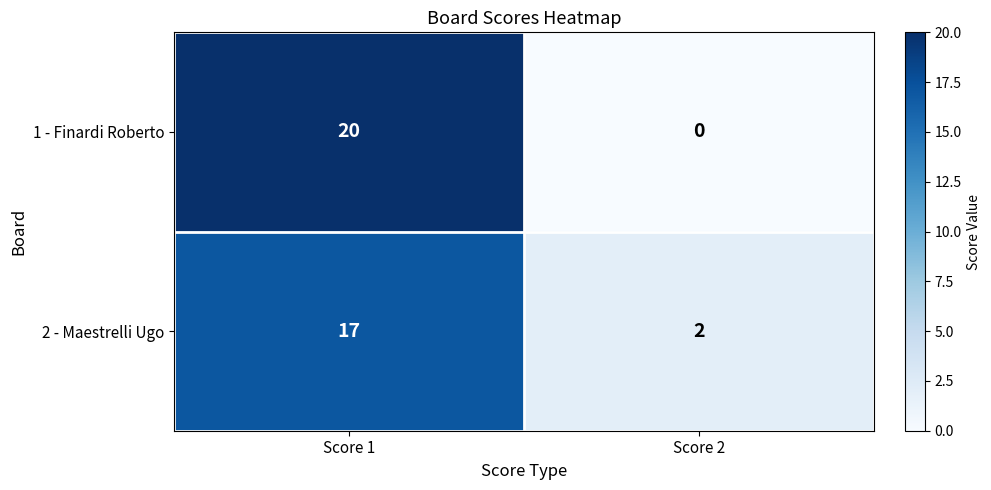

What is the difference between the 1 - Finardi Roberto values at Score 2 and Score 1?

20